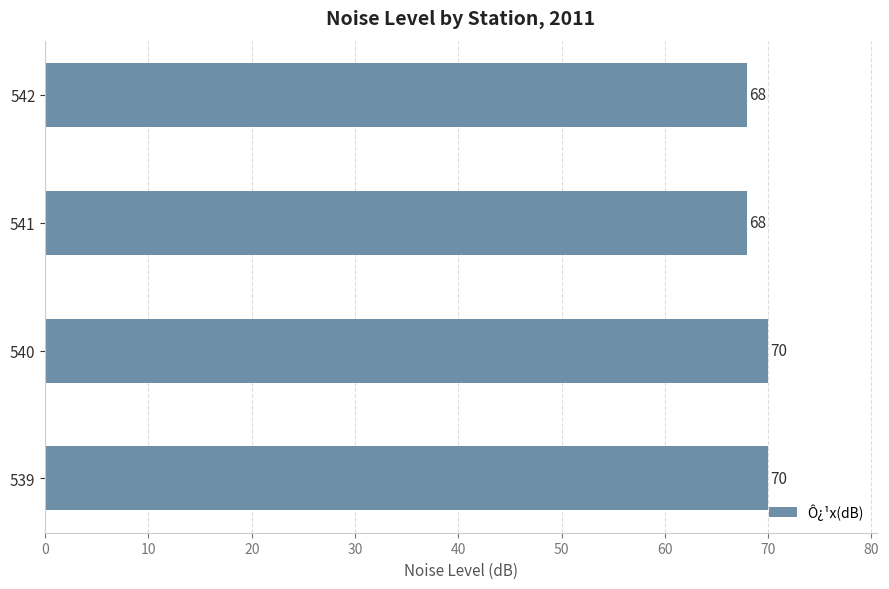

What is the greatest value displayed?

70